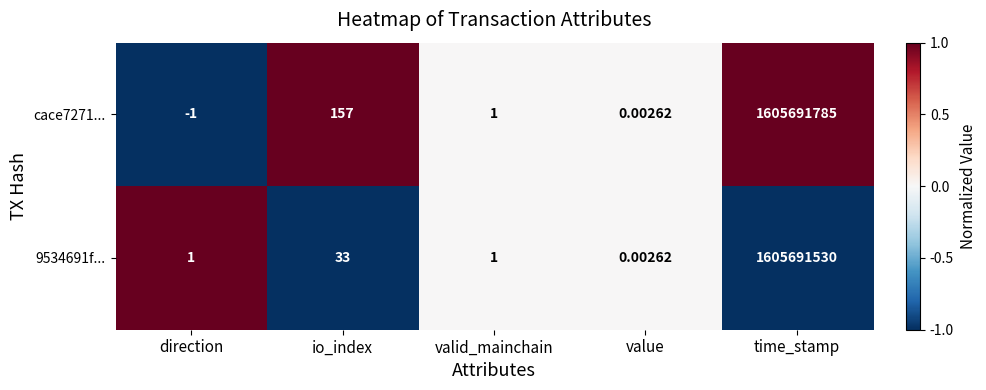

Which category has the highest value in the cace7271... series?

time_stamp